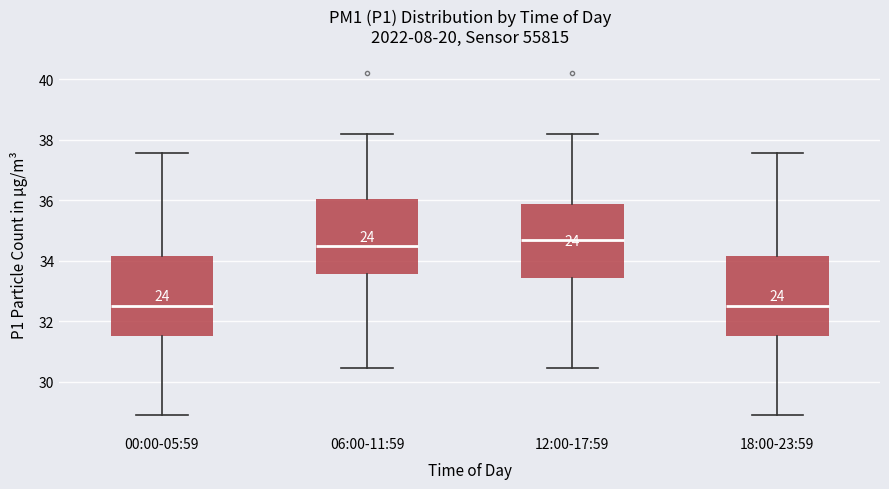

Reading left to right, read every box against the y-axis: the position of its median line, the range the box covers, and the ends of its whiskers. The values are not printed on the chart, so give them approximately, as read against the axis.

00:00-05:59: median 32.4, box 31.4 to 34.2, whiskers 29.0 to 37.6
06:00-11:59: median 34.4, box 33.6 to 36.0, whiskers 30.4 to 38.2
12:00-17:59: median 34.6, box 33.4 to 35.8, whiskers 30.4 to 38.2
18:00-23:59: median 32.4, box 31.4 to 34.2, whiskers 29.0 to 37.6